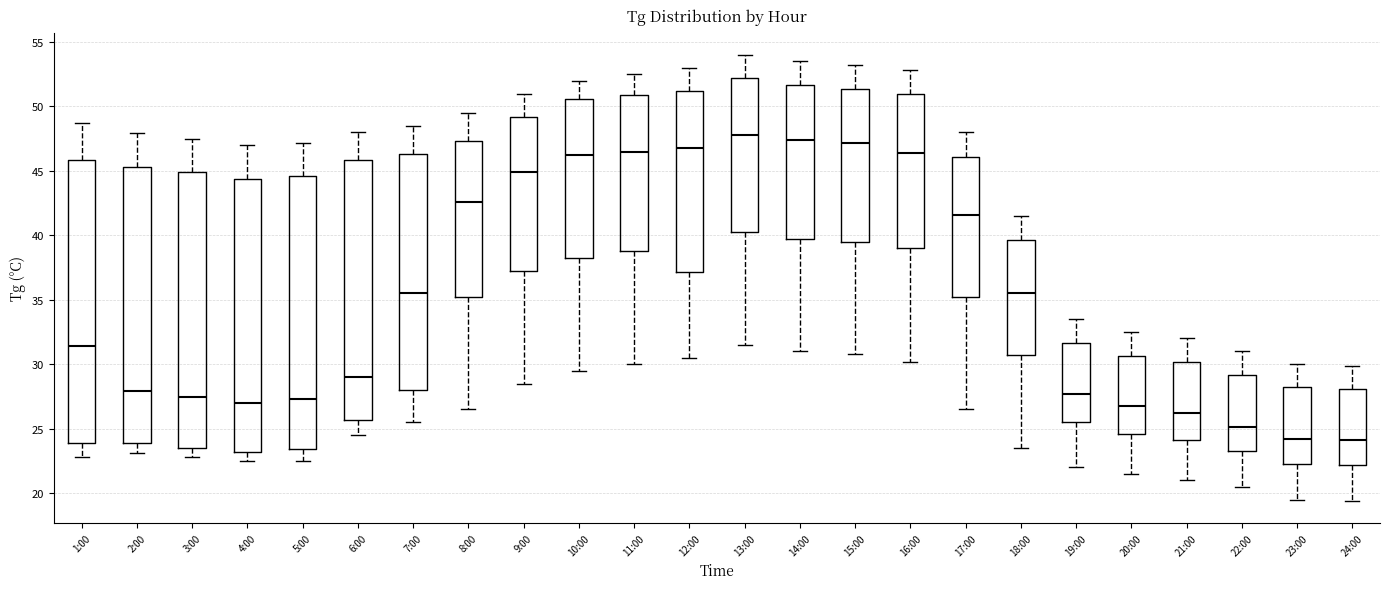

Comparing the boxes themselves (not the whiskers), which one is the tallest?

1:00